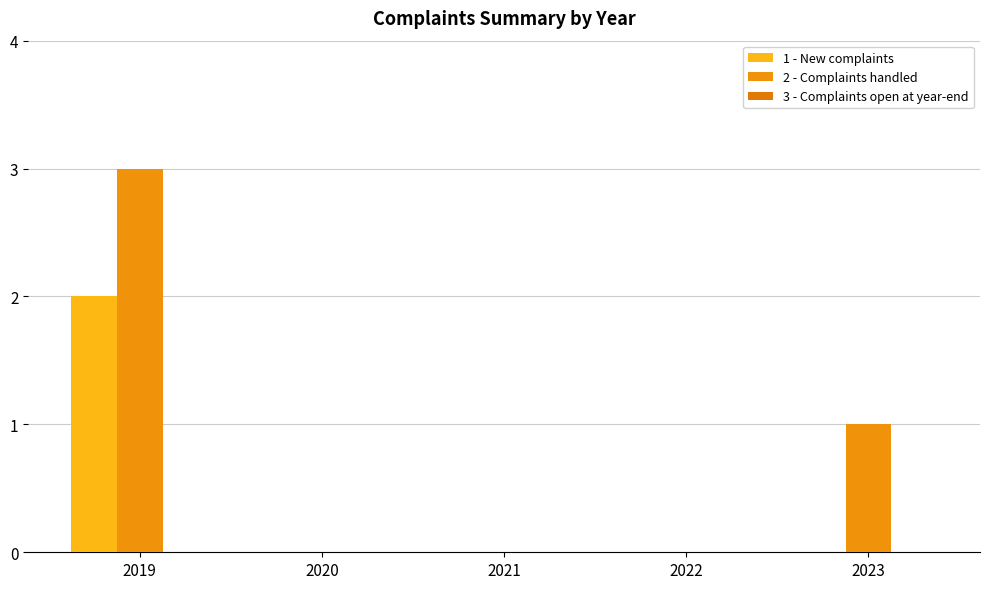

Count the number of categories in the chart.

5